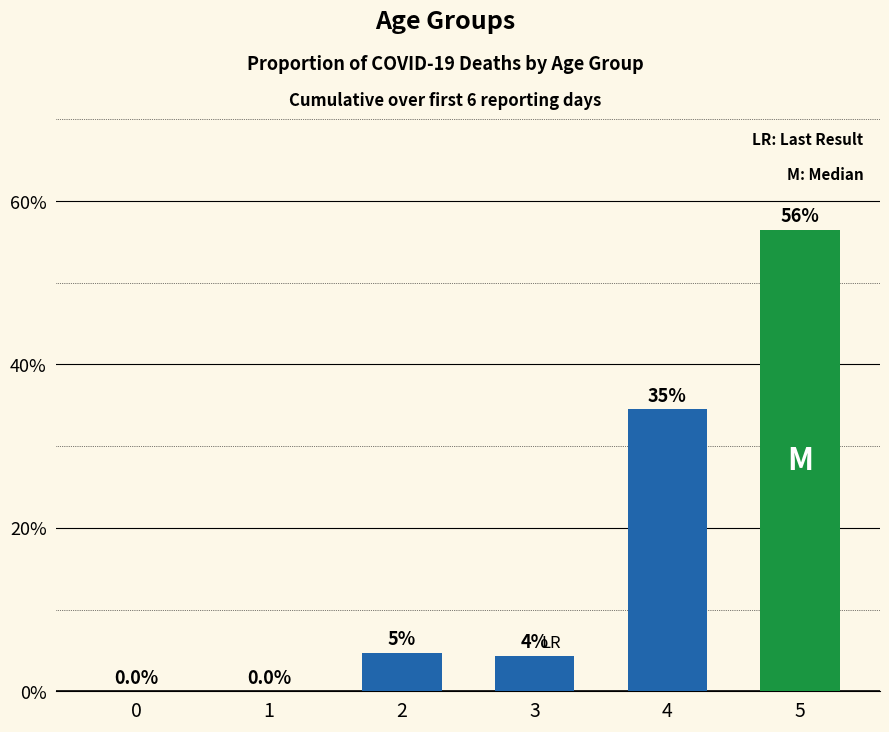

Which has a higher value, 1 or 3?

3